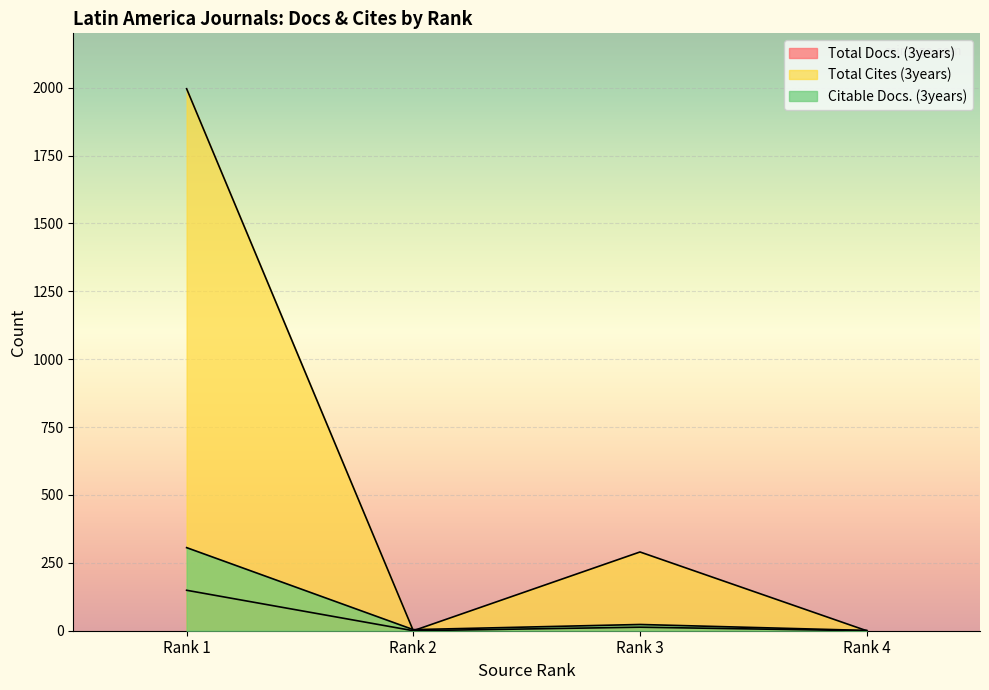

True or false: Citable Docs. (3years) and Total Docs. (3years) cross at least once.

False